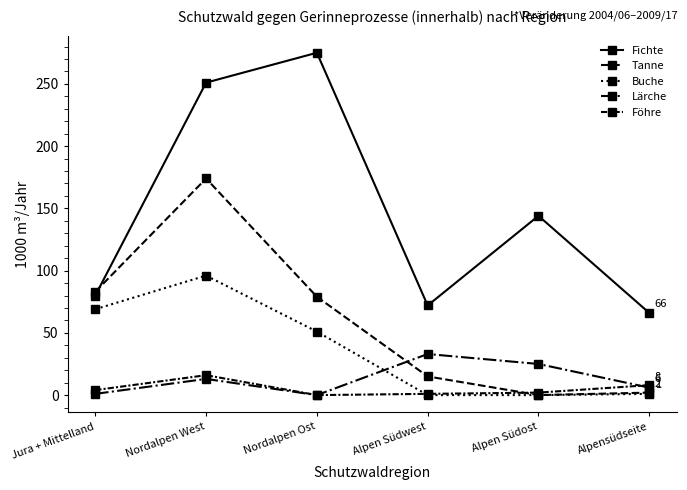

Which series changed the most between Jura + Mittelland and Alpen Südwest?

Buche